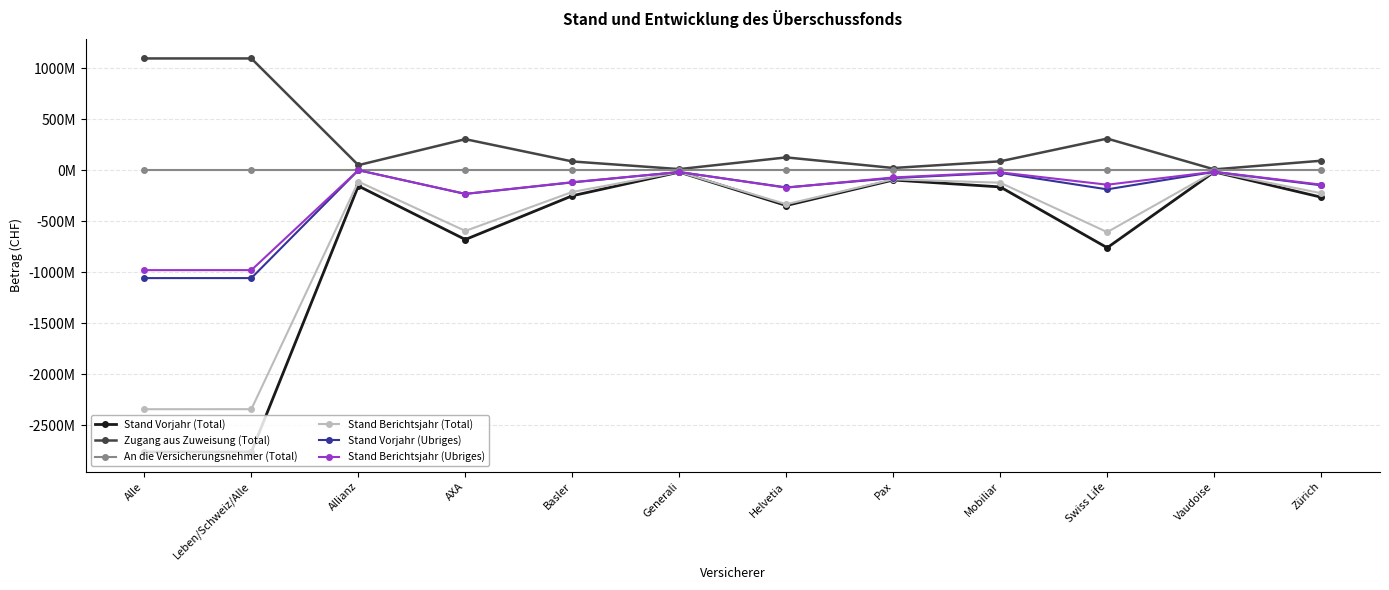

Reading left to right, transcribe all the data shown in this chart.

Stand Vorjahr (Total): Alle=-2763240464	Leben/Schweiz/Alle=-2763005039	Allianz=-154981261	AXA=-680109189	Basler=-250915544	Generali=-19018651	Helvetia=-346326191	Pax=-96382311	Mobiliar=-164175548	Swiss Life=-760500000	Vaudoise=-16667162	Zürich=-264889317
Zugang aus Zuweisung (Total): Alle=1095802724	Leben/Schweiz/Alle=1095736335	Allianz=49435968	AXA=304068338	Basler=85556312	Generali=10607679	Helvetia=125323644	Pax=21514581	Mobiliar=86965306	Swiss Life=309777720	Vaudoise=7831086	Zürich=92553327
An die Versicherungsnehmer (Total): Alle=0	Leben/Schweiz/Alle=0	Allianz=0	AXA=0	Basler=0	Generali=0	Helvetia=0	Pax=0	Mobiliar=0	Swiss Life=0	Vaudoise=0	Zürich=0
Stand Berichtsjahr (Total): Alle=-2343897782	Leben/Schweiz/Alle=-2343701527	Allianz=-112155803	AXA=-595779263	Basler=-213359232	Generali=-18749919	Helvetia=-333783097	Pax=-89867730	Mobiliar=-122776292	Swiss Life=-607300000	Vaudoise=-15803977	Zürich=-225857861
Stand Vorjahr (Ubriges): Alle=-1058341178	Leben/Schweiz/Alle=-1058105753	Allianz=0	AXA=-232715736	Basler=-119959092	Generali=-18059151	Helvetia=-168967467	Pax=-77410612	Mobiliar=-26288241	Swiss Life=-188000000	Vaudoise=-16667162	Zürich=-148103547
Stand Berichtsjahr (Ubriges): Alle=-980133643	Leben/Schweiz/Alle=-979937388	Allianz=0	AXA=-232249517	Basler=-117616584	Generali=-18059151	Helvetia=-171650185	Pax=-71213062	Mobiliar=-21009096	Swiss Life=-142500000	Vaudoise=-15803977	Zürich=-141861775